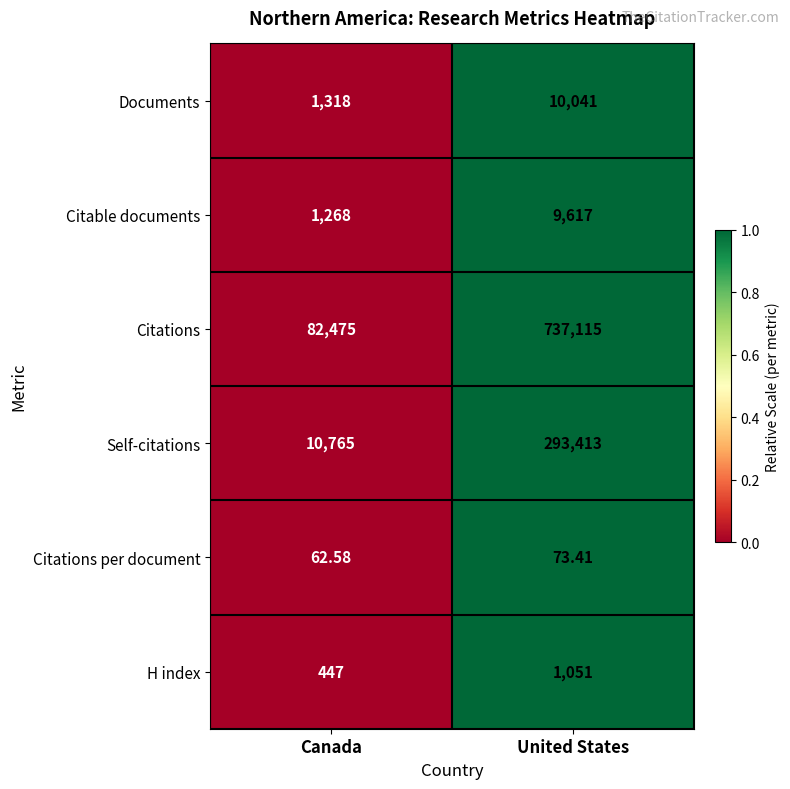

Rank the series at United States from lowest to highest value.

Citations per document, H index, Citable documents, Documents, Self-citations, Citations